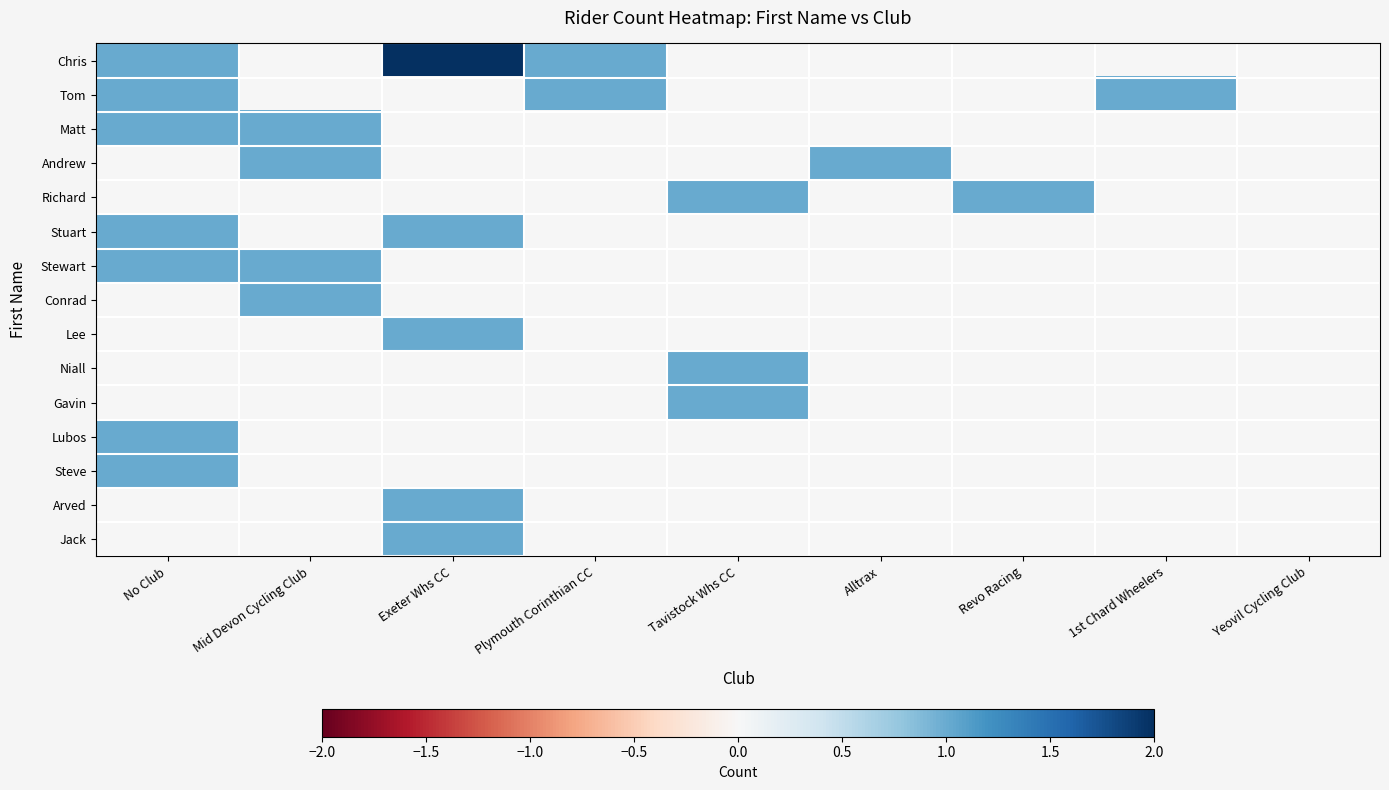

Reading left to right, list all the values displayed in this chart.

Chris: No Club=1	Mid Devon Cycling Club=0	Exeter Whs CC=2	Plymouth Corinthian CC=1	Tavistock Whs CC=0	Alltrax=0	Revo Racing=0	1st Chard Wheelers=0	Yeovil Cycling Club=0
Tom: No Club=1	Mid Devon Cycling Club=0	Exeter Whs CC=0	Plymouth Corinthian CC=1	Tavistock Whs CC=0	Alltrax=0	Revo Racing=0	1st Chard Wheelers=1	Yeovil Cycling Club=0
Matt: No Club=1	Mid Devon Cycling Club=1	Exeter Whs CC=0	Plymouth Corinthian CC=0	Tavistock Whs CC=0	Alltrax=0	Revo Racing=0	1st Chard Wheelers=0	Yeovil Cycling Club=0
Andrew: No Club=0	Mid Devon Cycling Club=1	Exeter Whs CC=0	Plymouth Corinthian CC=0	Tavistock Whs CC=0	Alltrax=1	Revo Racing=0	1st Chard Wheelers=0	Yeovil Cycling Club=0
Richard: No Club=0	Mid Devon Cycling Club=0	Exeter Whs CC=0	Plymouth Corinthian CC=0	Tavistock Whs CC=1	Alltrax=0	Revo Racing=1	1st Chard Wheelers=0	Yeovil Cycling Club=0
Stuart: No Club=1	Mid Devon Cycling Club=0	Exeter Whs CC=1	Plymouth Corinthian CC=0	Tavistock Whs CC=0	Alltrax=0	Revo Racing=0	1st Chard Wheelers=0	Yeovil Cycling Club=0
Stewart: No Club=1	Mid Devon Cycling Club=1	Exeter Whs CC=0	Plymouth Corinthian CC=0	Tavistock Whs CC=0	Alltrax=0	Revo Racing=0	1st Chard Wheelers=0	Yeovil Cycling Club=0
Conrad: No Club=0	Mid Devon Cycling Club=1	Exeter Whs CC=0	Plymouth Corinthian CC=0	Tavistock Whs CC=0	Alltrax=0	Revo Racing=0	1st Chard Wheelers=0	Yeovil Cycling Club=0
Lee: No Club=0	Mid Devon Cycling Club=0	Exeter Whs CC=1	Plymouth Corinthian CC=0	Tavistock Whs CC=0	Alltrax=0	Revo Racing=0	1st Chard Wheelers=0	Yeovil Cycling Club=0
Niall: No Club=0	Mid Devon Cycling Club=0	Exeter Whs CC=0	Plymouth Corinthian CC=0	Tavistock Whs CC=1	Alltrax=0	Revo Racing=0	1st Chard Wheelers=0	Yeovil Cycling Club=0
Gavin: No Club=0	Mid Devon Cycling Club=0	Exeter Whs CC=0	Plymouth Corinthian CC=0	Tavistock Whs CC=1	Alltrax=0	Revo Racing=0	1st Chard Wheelers=0	Yeovil Cycling Club=0
Lubos: No Club=1	Mid Devon Cycling Club=0	Exeter Whs CC=0	Plymouth Corinthian CC=0	Tavistock Whs CC=0	Alltrax=0	Revo Racing=0	1st Chard Wheelers=0	Yeovil Cycling Club=0
Steve: No Club=1	Mid Devon Cycling Club=0	Exeter Whs CC=0	Plymouth Corinthian CC=0	Tavistock Whs CC=0	Alltrax=0	Revo Racing=0	1st Chard Wheelers=0	Yeovil Cycling Club=0
Arved: No Club=0	Mid Devon Cycling Club=0	Exeter Whs CC=1	Plymouth Corinthian CC=0	Tavistock Whs CC=0	Alltrax=0	Revo Racing=0	1st Chard Wheelers=0	Yeovil Cycling Club=0
Jack: No Club=0	Mid Devon Cycling Club=0	Exeter Whs CC=1	Plymouth Corinthian CC=0	Tavistock Whs CC=0	Alltrax=0	Revo Racing=0	1st Chard Wheelers=0	Yeovil Cycling Club=0